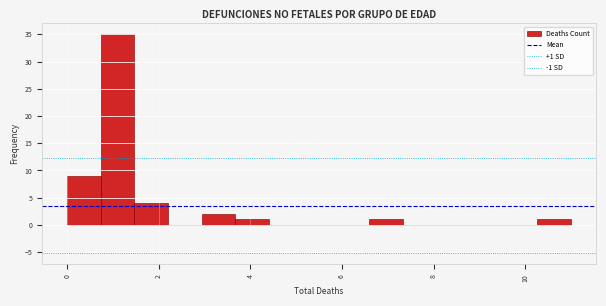

Read against the x-axis, roughly where is the centre of the tallest bar?

1.2